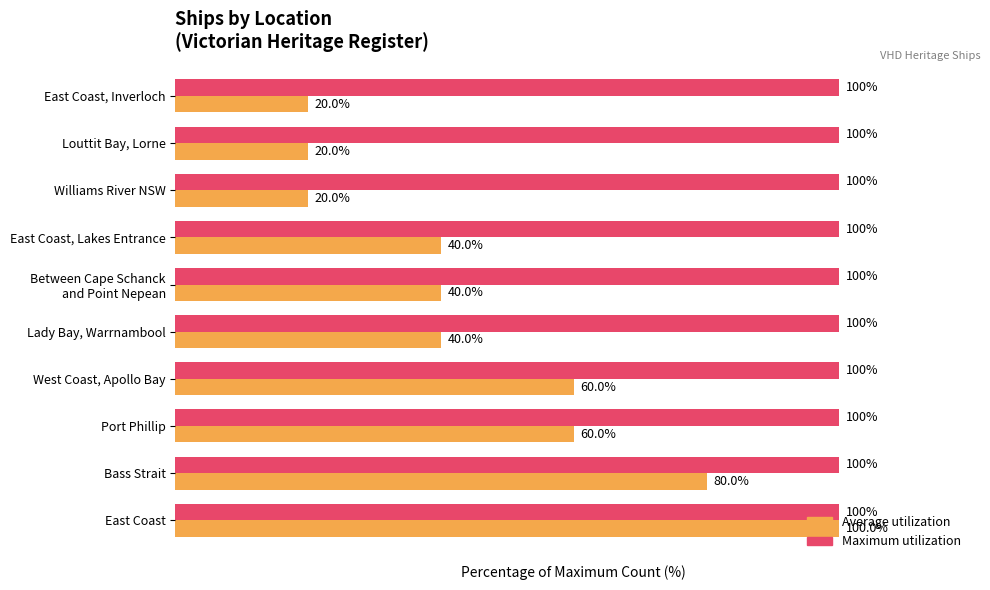

At which category is the sum across all series the highest?

East Coast